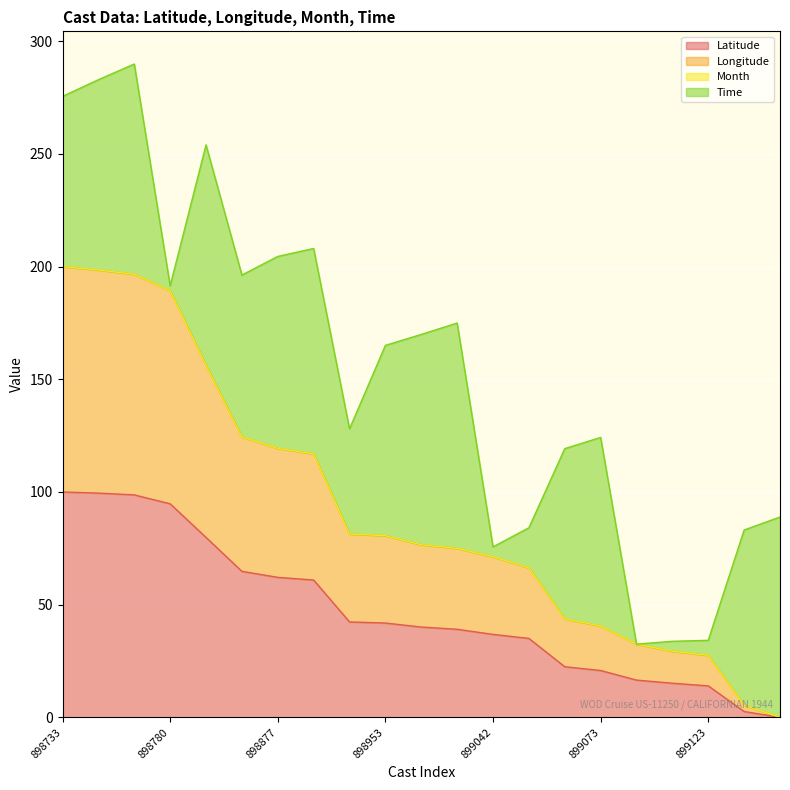

What is the sum of all Latitude values?

987.1